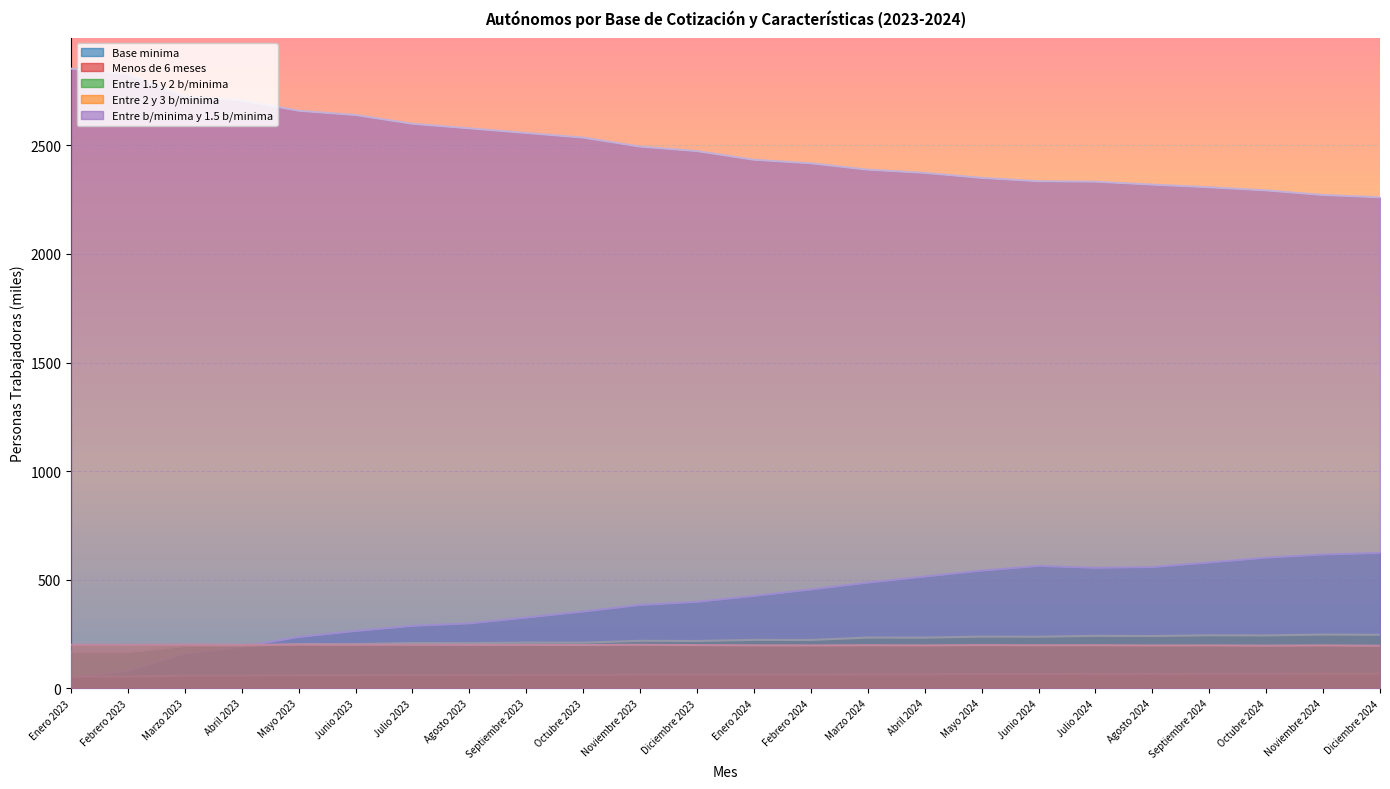

What is the label of the 15th point from the left?

Marzo 2024